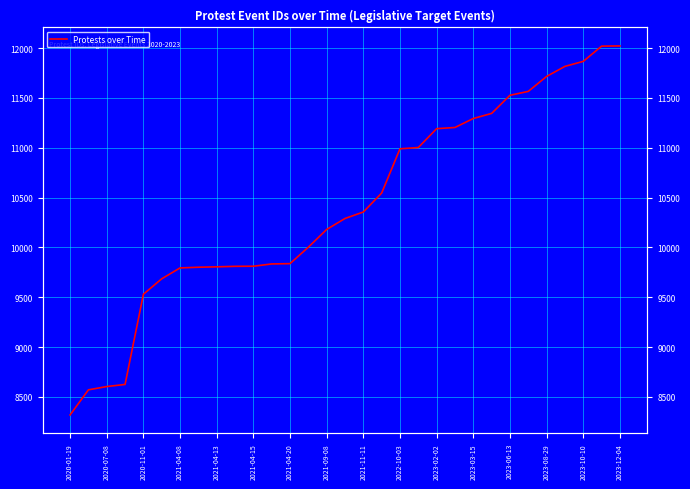

What is the approximate value at 2023-03-15?

11293